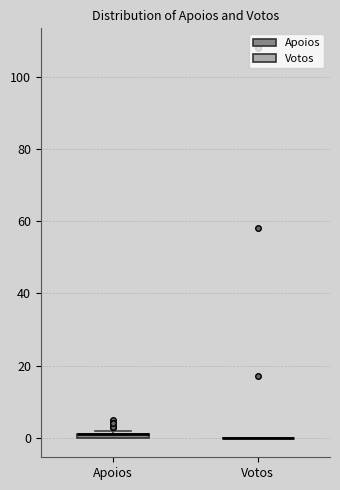

Where is the upper edge of the box for Apoios on the y-axis? The values are not printed on the chart, so give them approximately, as read against the axis.

2